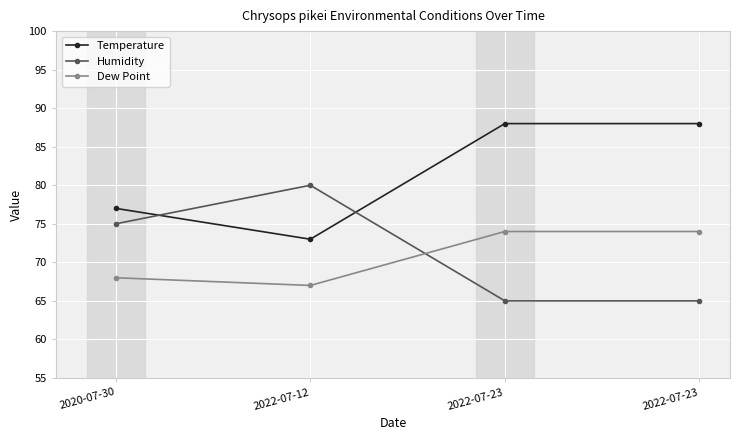

How many distinct data groups are displayed?

3